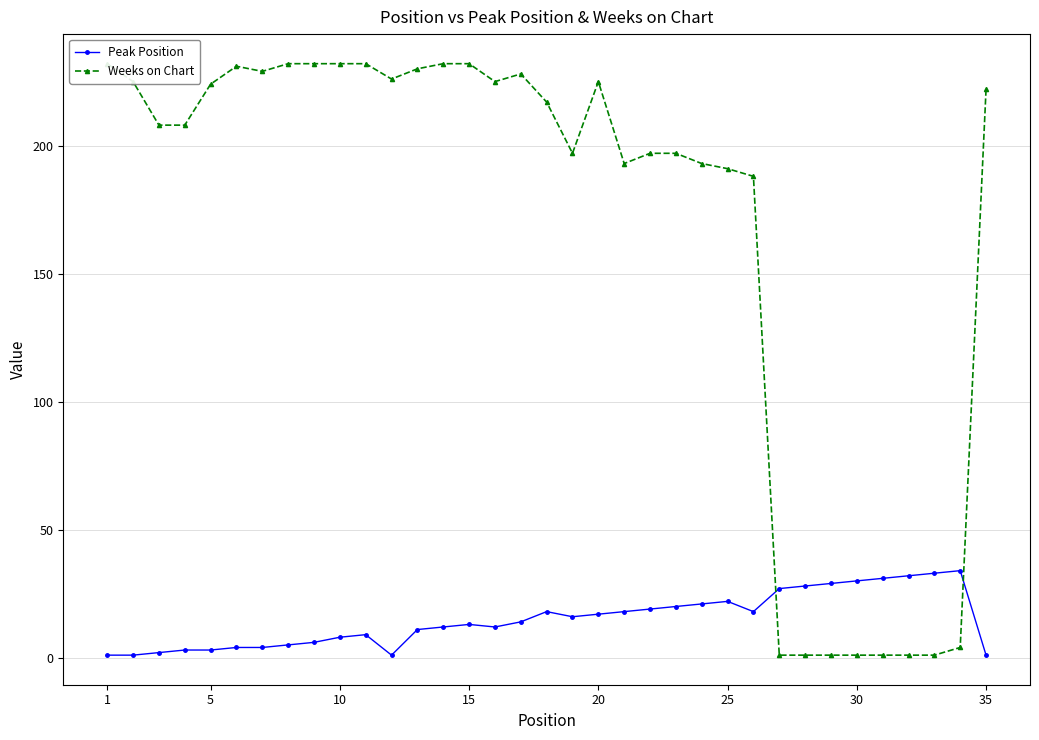

What is the maximum value for Peak Position?

34